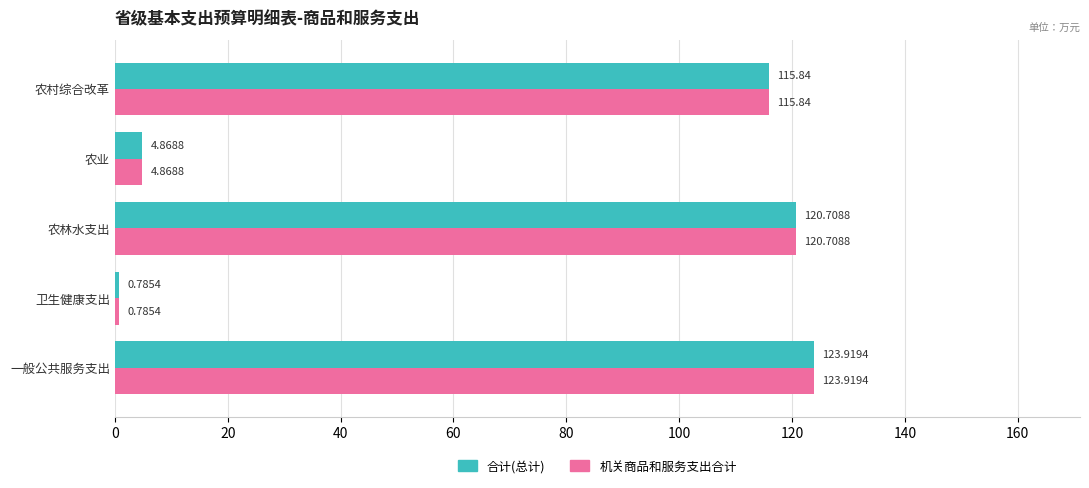

At which label is 合计(总计) closest to 62?

农村综合改革